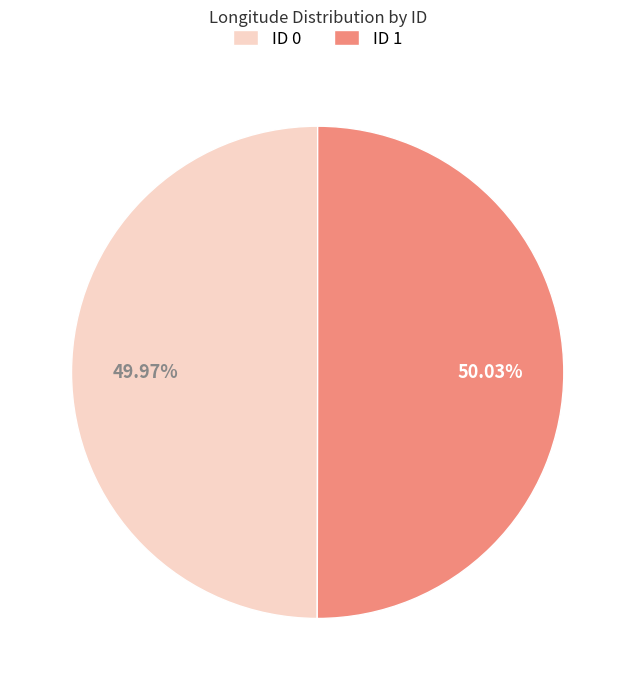

Does any single category account for the majority?

Yes